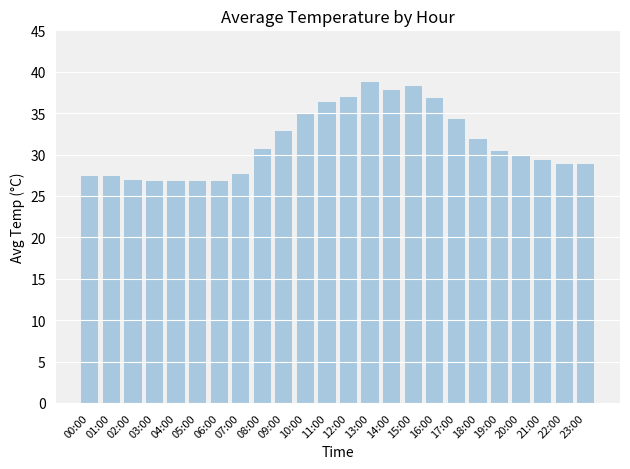

What is the ratio of the value at 08:00 to the value at 02:00?

1.1